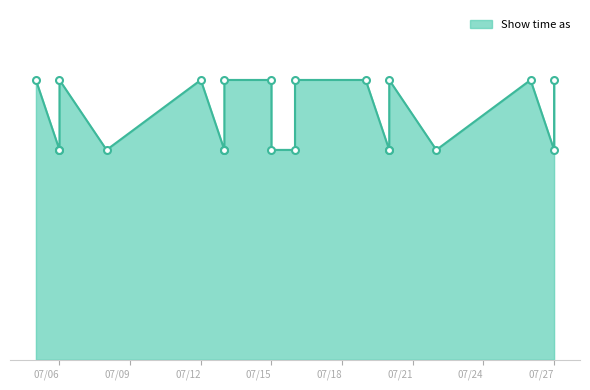

What is the smallest value displayed?

3